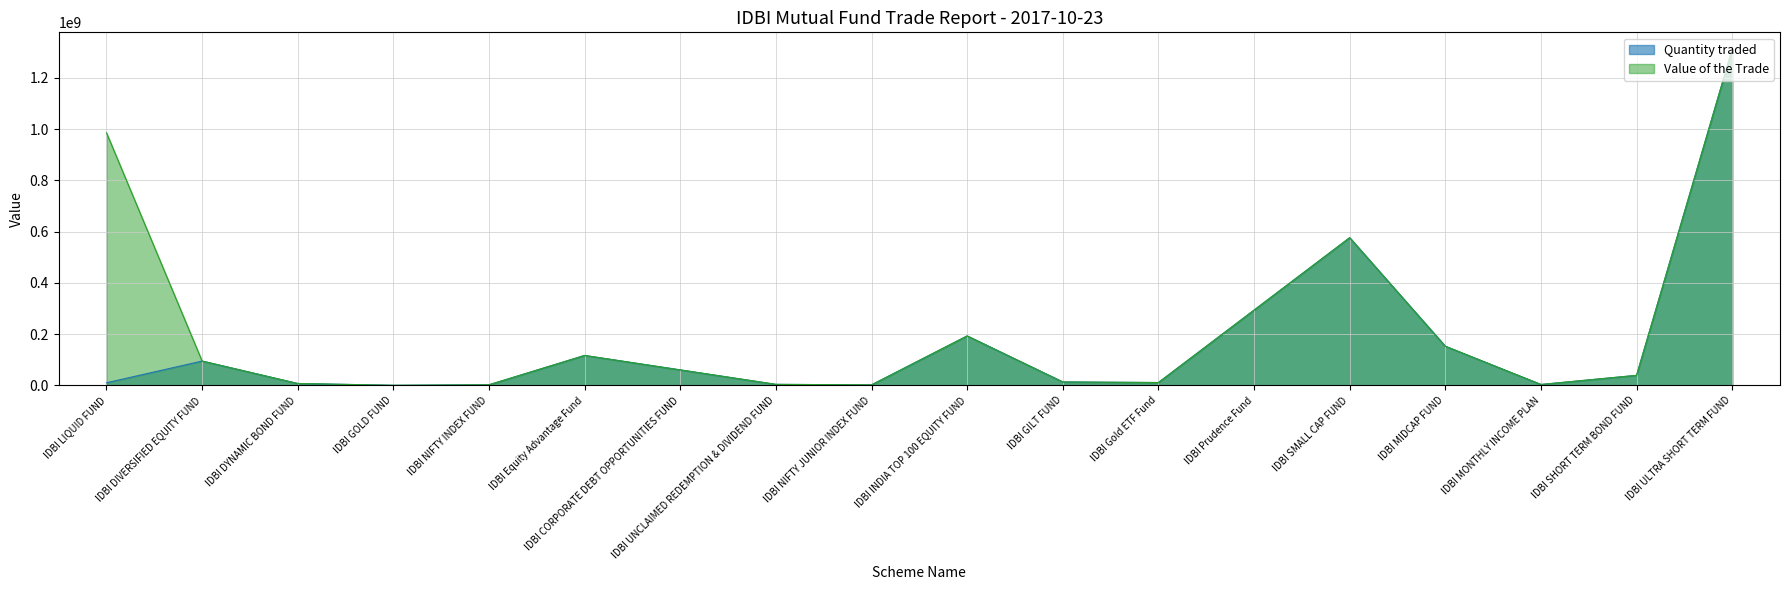

The Value of the Trade series shows 60278207.3 at IDBI CORPORATE DEBT OPPORTUNITIES FUND. True or false?

True